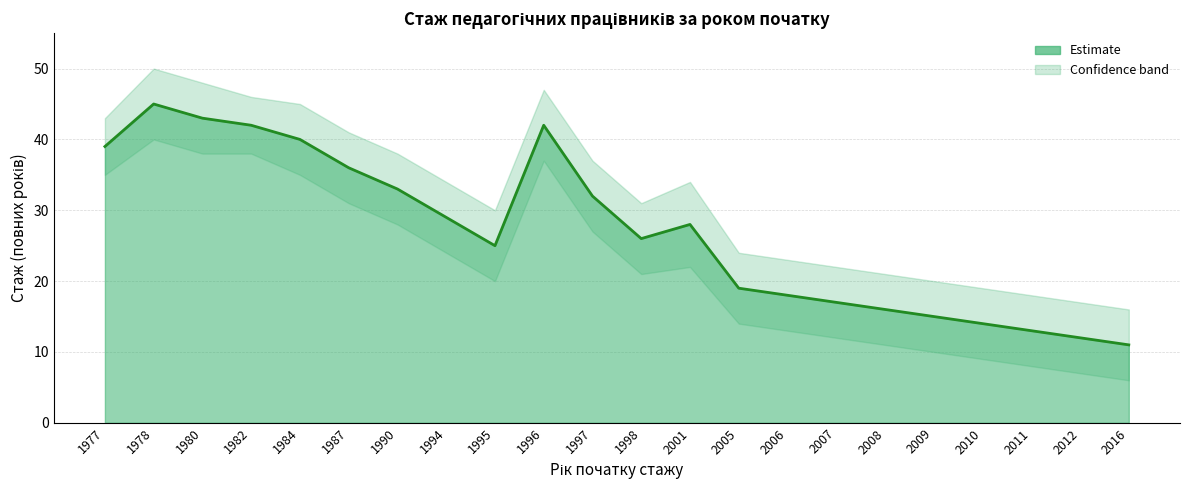

At which category is the sum across all series the highest?

1978